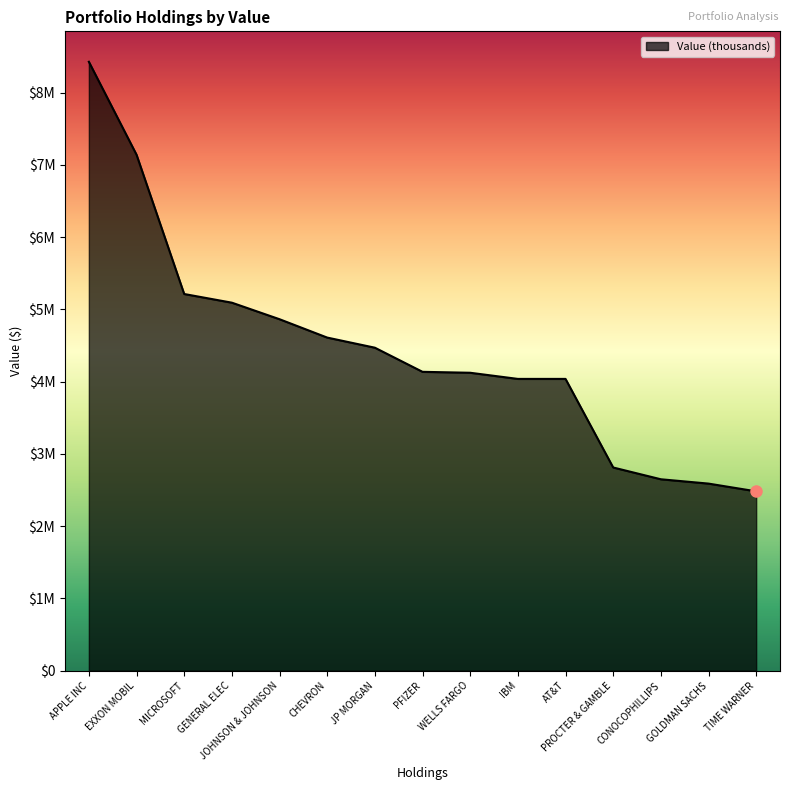

List the labels in order of value, smallest first.

TIME WARNER, GOLDMAN SACHS, CONOCOPHILLIPS, PROCTER & GAMBLE, IBM, AT&T, WELLS FARGO, PFIZER, JP MORGAN, CHEVRON, JOHNSON & JOHNSON, GENERAL ELEC, MICROSOFT, EXXON MOBIL, APPLE INC